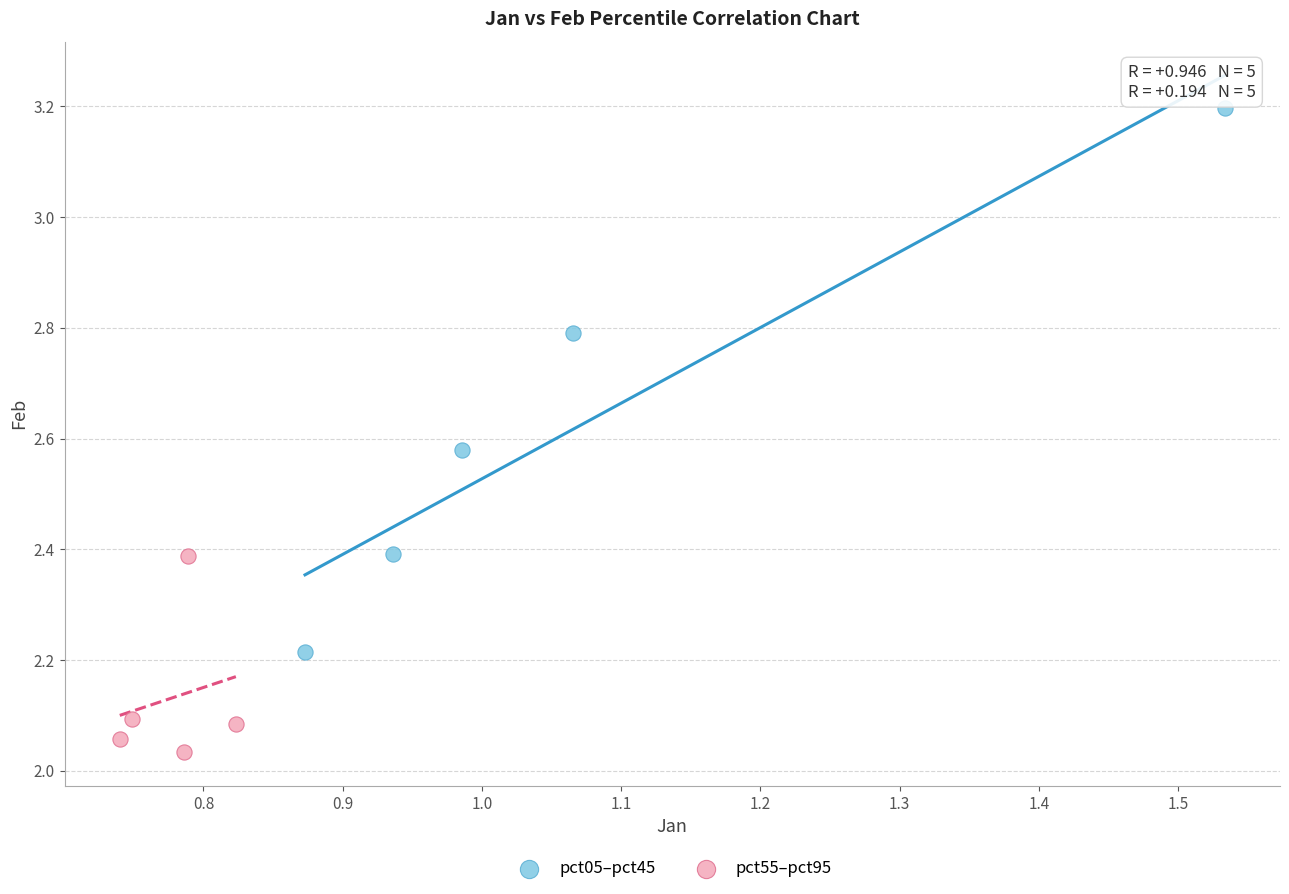

Which series reaches the minimum Y coordinate?

pct55–pct95